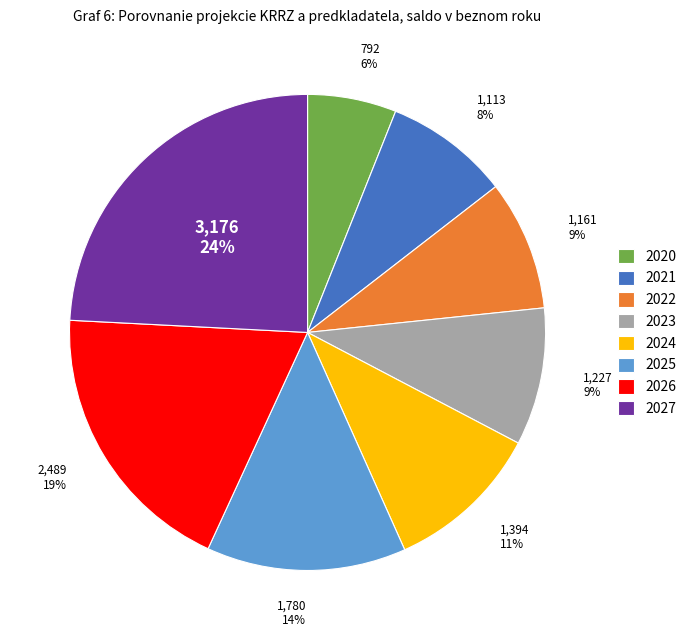

Count the number of slices in the pie.

8